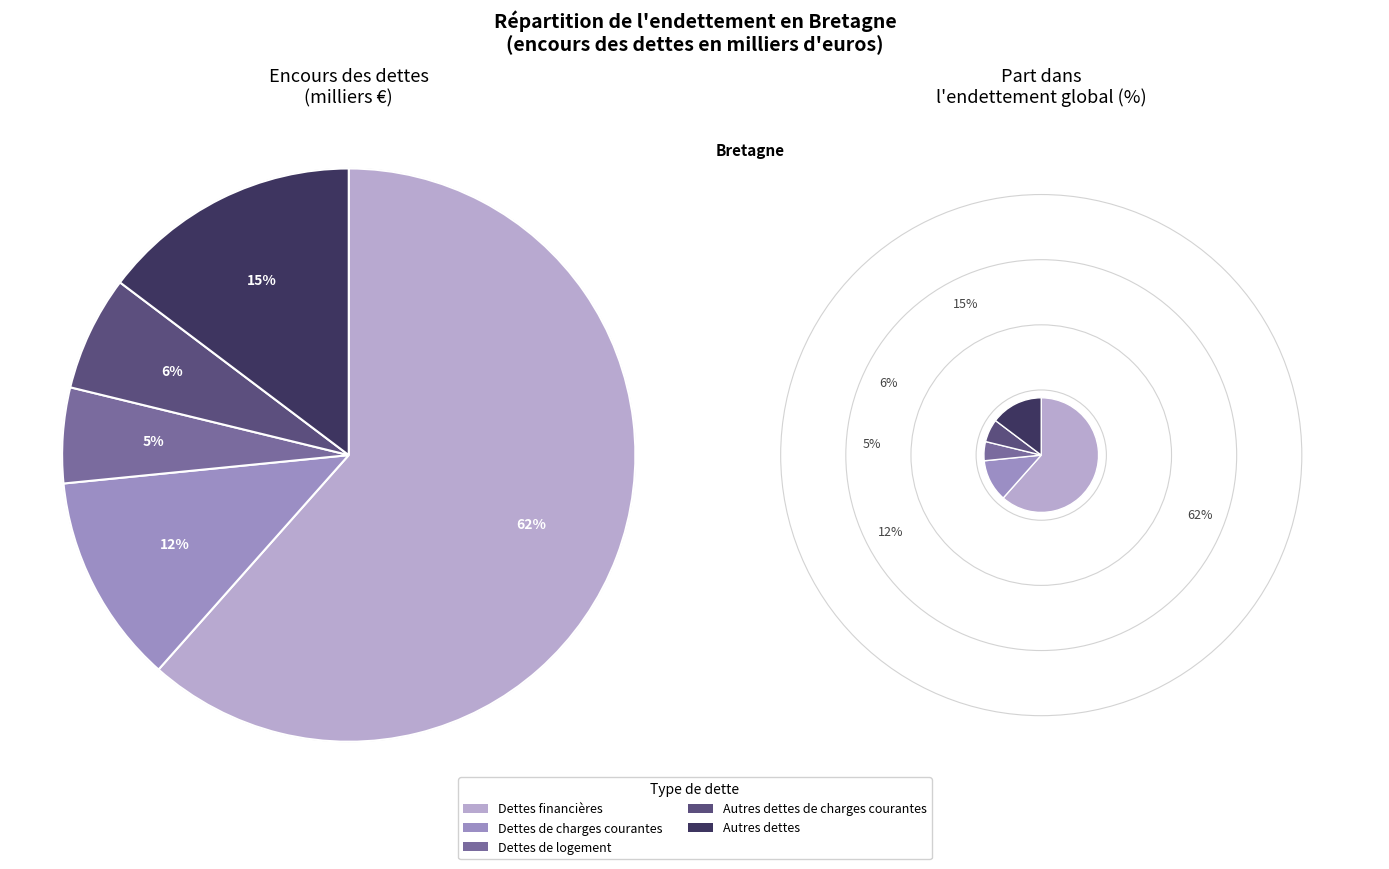

Count the number of slices in the pie.

5